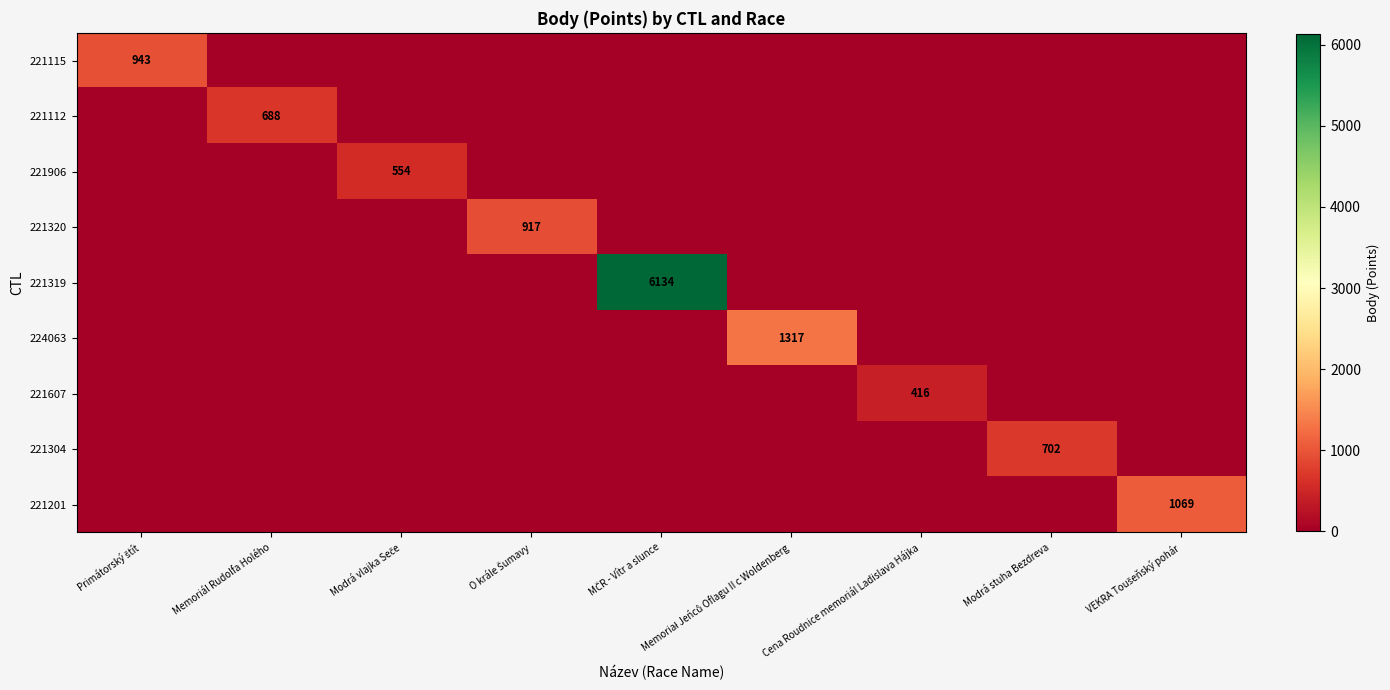

True or false: 221112 has a value of 911 at Memoriál Rudolfa Holého.

False